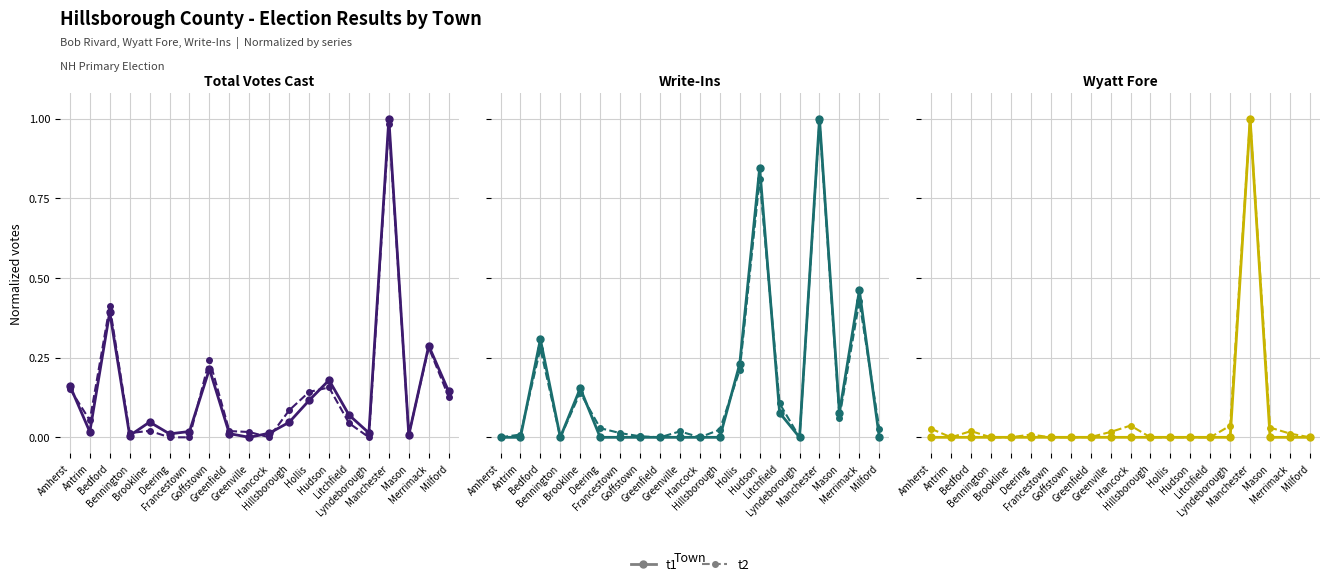

Rank the categories by t1 value from lowest to highest.

Amherst, Antrim, Bedford, Bennington, Brookline, Deering, Francestown, Goffstown, Greenfield, Greenville, Hancock, Hillsborough, Hollis, Hudson, Litchfield, Lyndeborough, Mason, Merrimack, Milford, Manchester